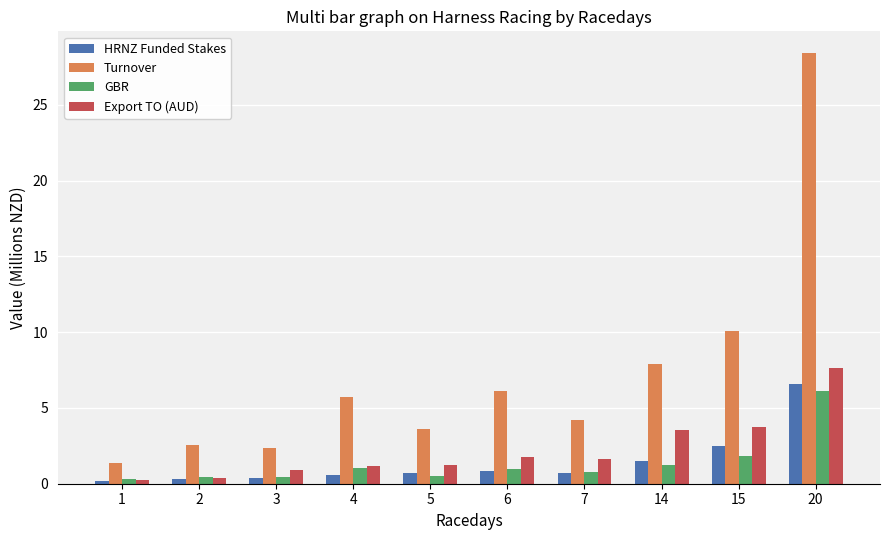

What are all the series names shown in the legend?

HRNZ Funded Stakes, Turnover, GBR, Export TO (AUD)